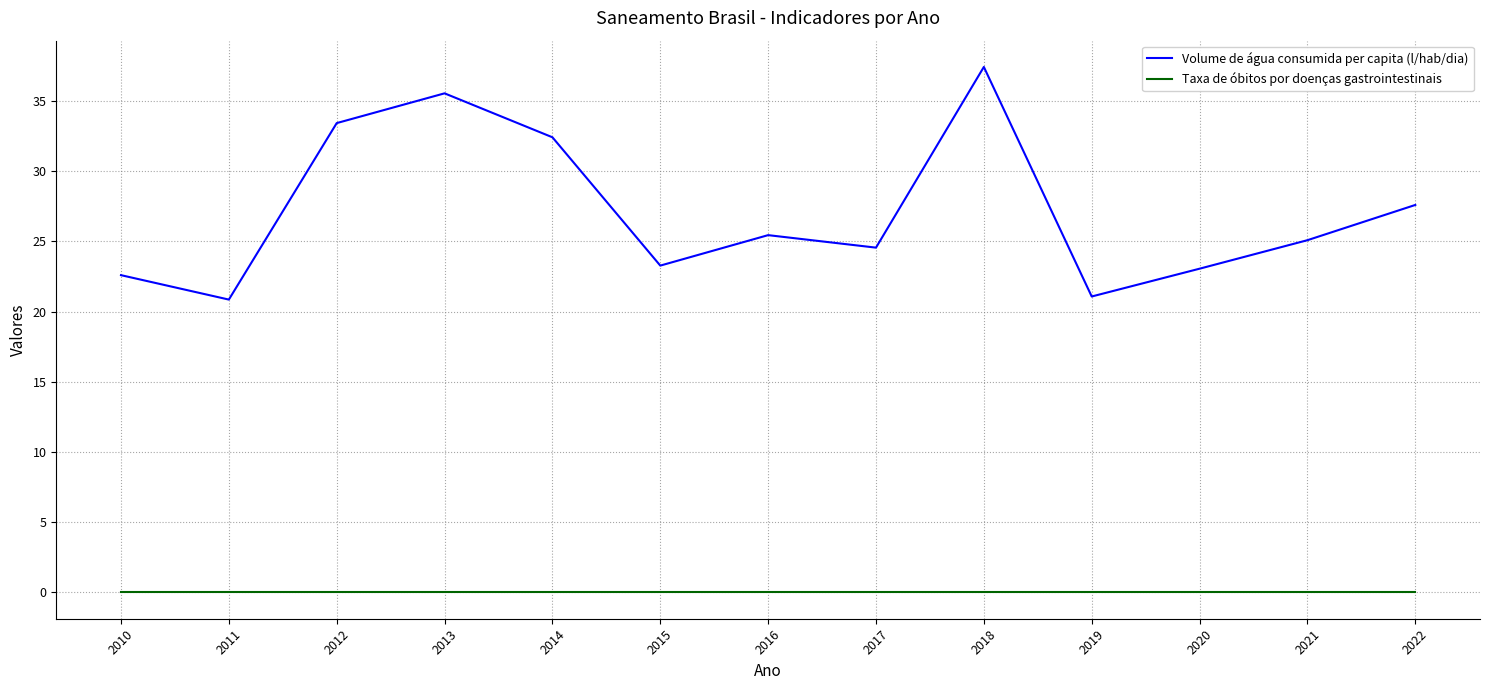

The value of Volume de água consumida per capita (l/hab/dia) at 2021 is 7.9. True or false?

False